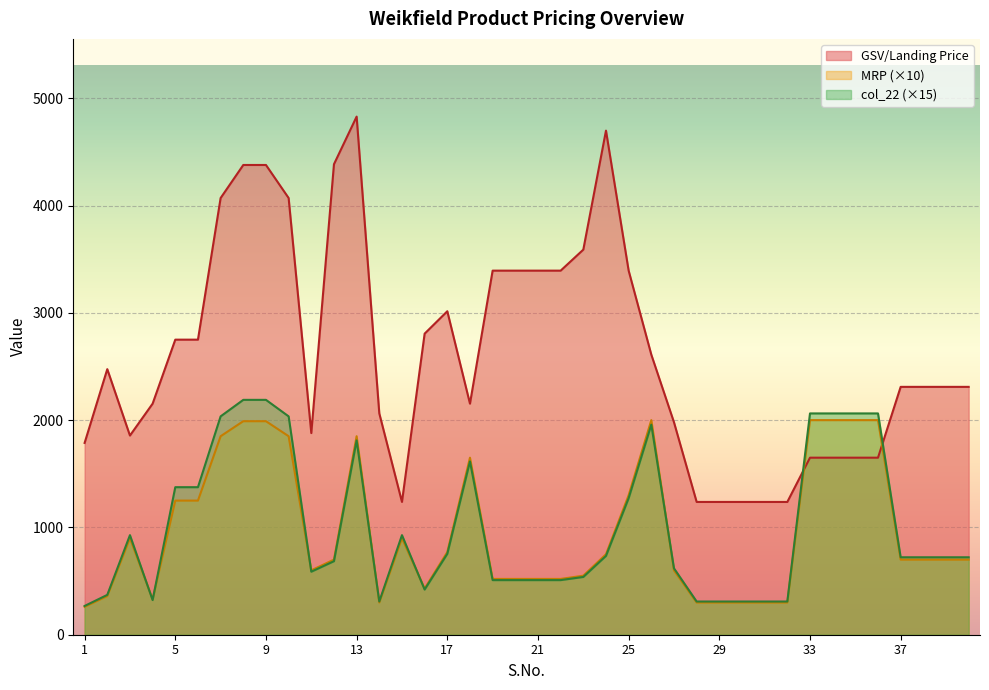

Which label corresponds to the smallest value in the chart?

1